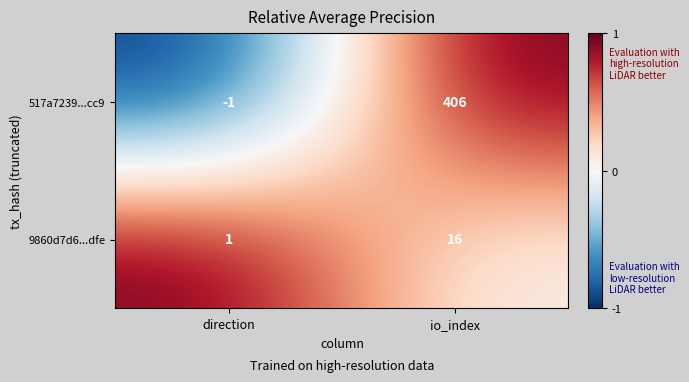

Which series changed the most between direction and io_index?

517a7239...cc9